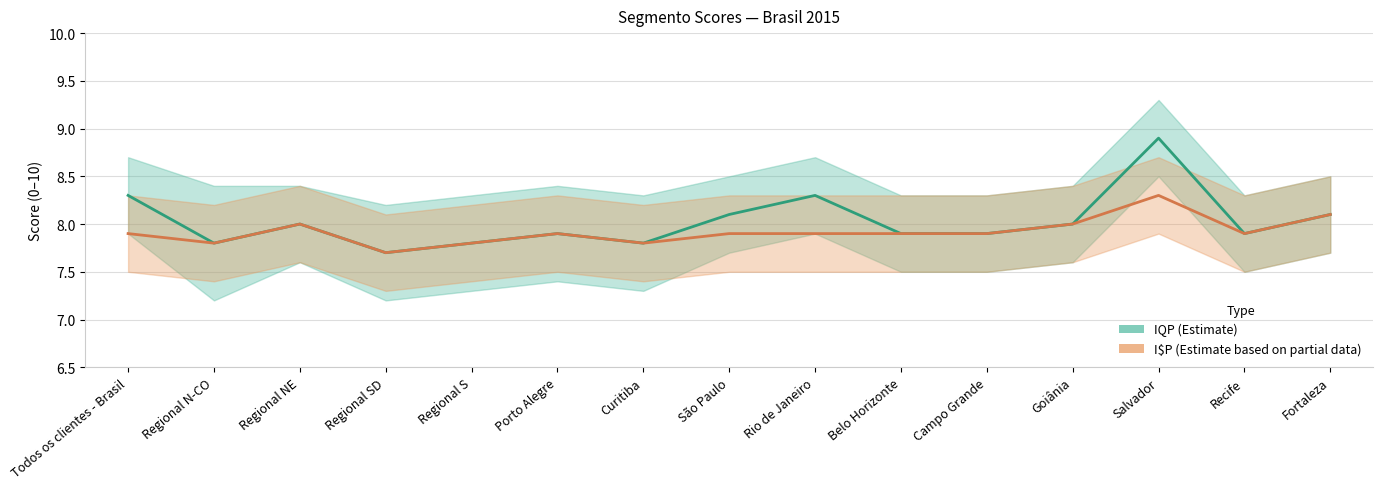

What is the sum of the IQP values at Curitiba and São Paulo?

15.9